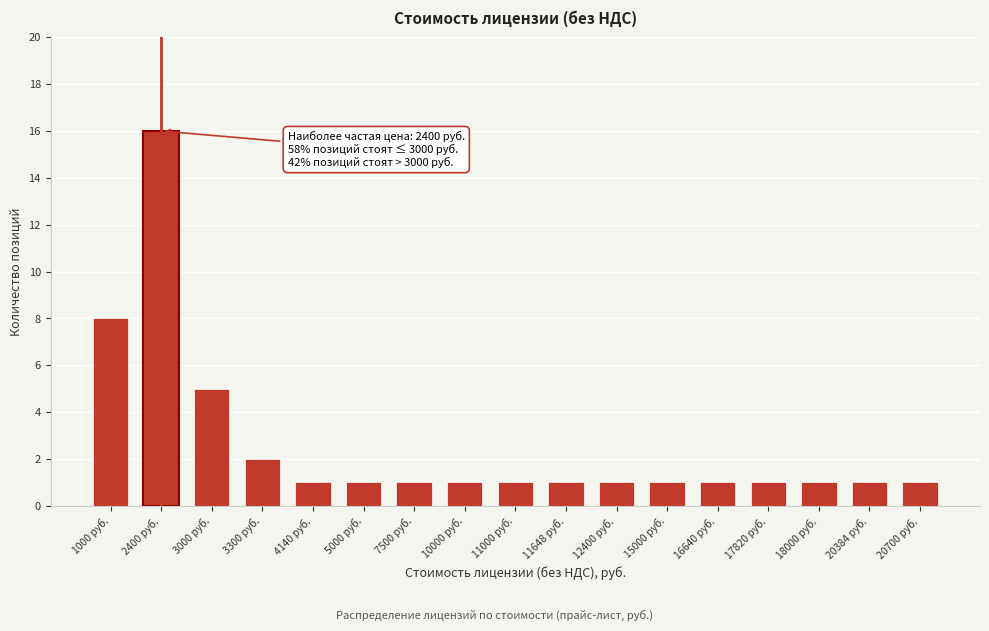

Reading left to right, list all the values displayed in this chart.

1000 руб.=8	2400 руб.=16	3000 руб.=5	3300 руб.=2	4140 руб.=1	5000 руб.=1	7500 руб.=1	10000 руб.=1	11000 руб.=1	11648 руб.=1	12400 руб.=1	15000 руб.=1	16640 руб.=1	17820 руб.=1	18000 руб.=1	20384 руб.=1	20700 руб.=1